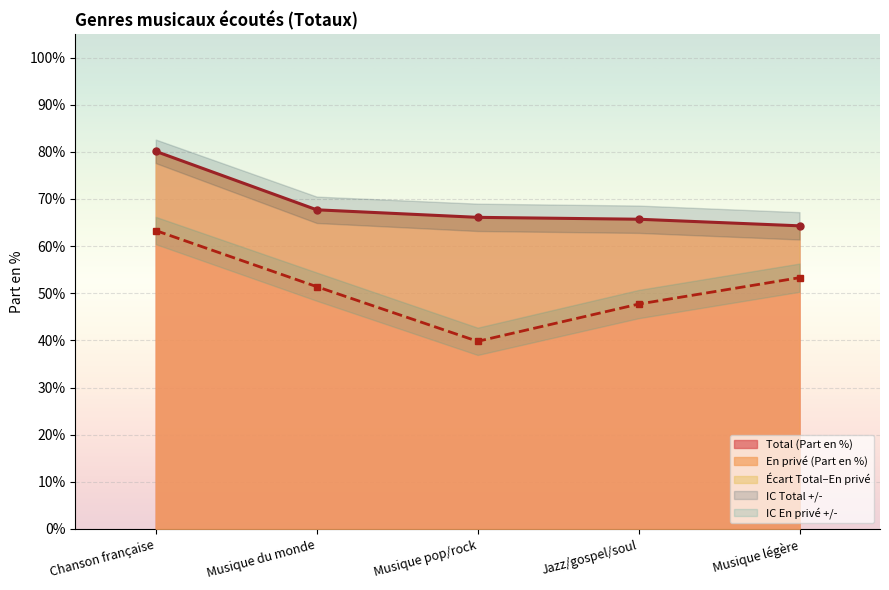

Reading left to right, transcribe all the data shown in this chart.

Total (Part en %): 80.1	67.7	66.1	65.7	64.3
En privé (Part en %): 63.3	51.4	39.8	47.7	53.3